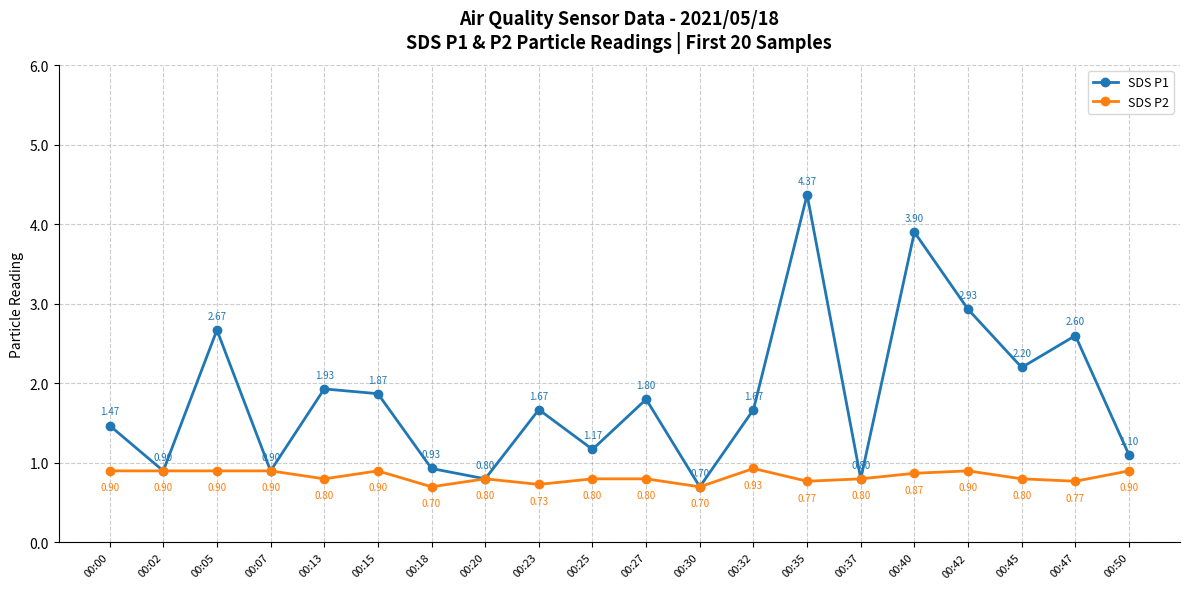

What is the value of the SDS P2 point at the 13th from the left?

0.9